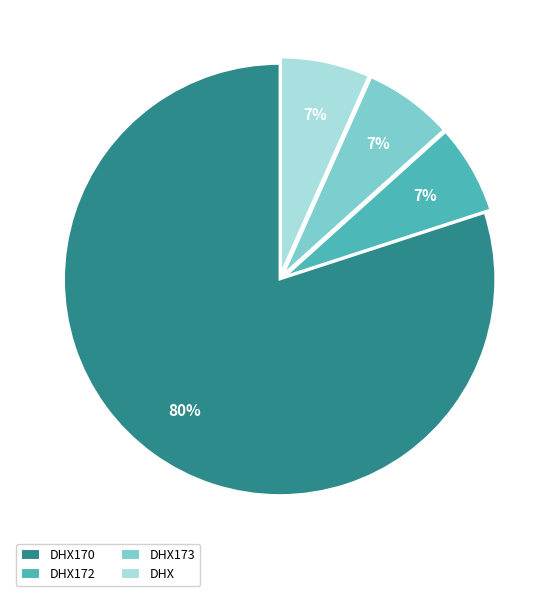

To the nearest percent, what percentage of the pie is DHX172?

7%